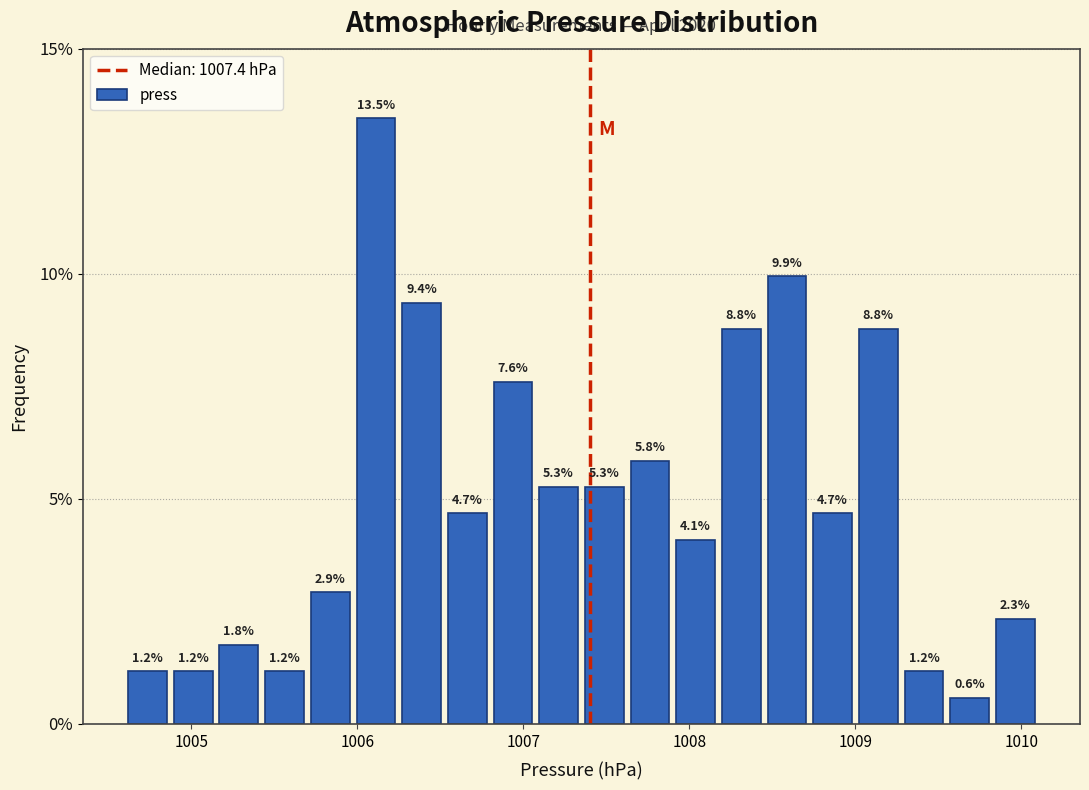

Read against the x-axis, roughly where is the centre of the tallest bar?

1006.1